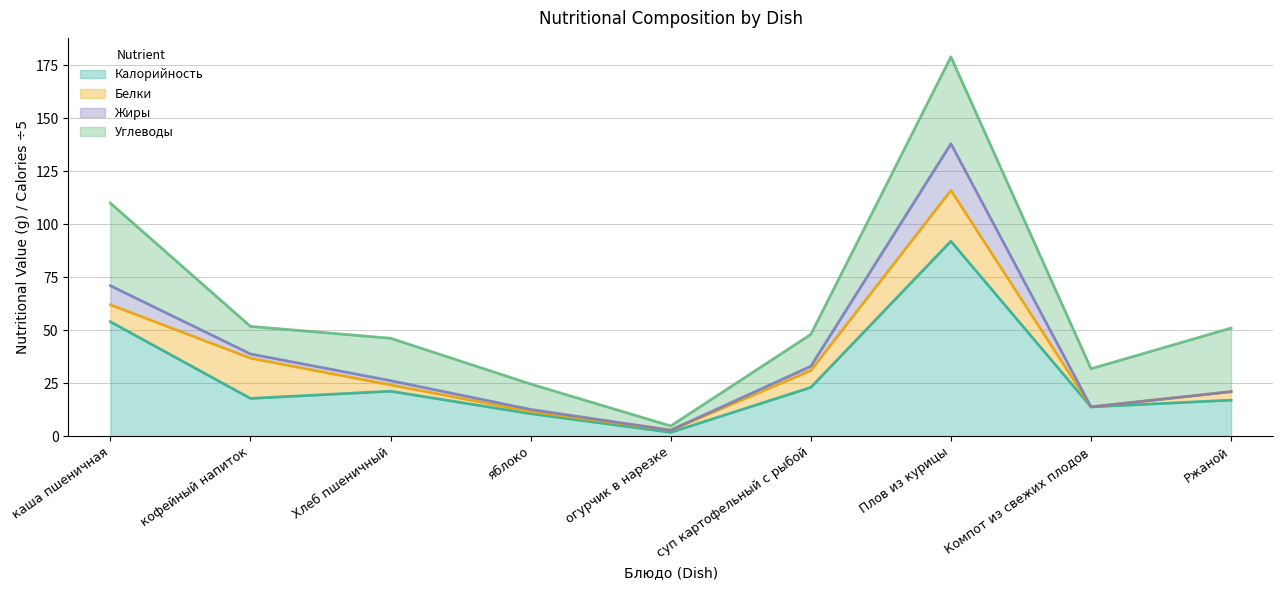

True or false: Калорийность and Жиры intersect in this chart.

False